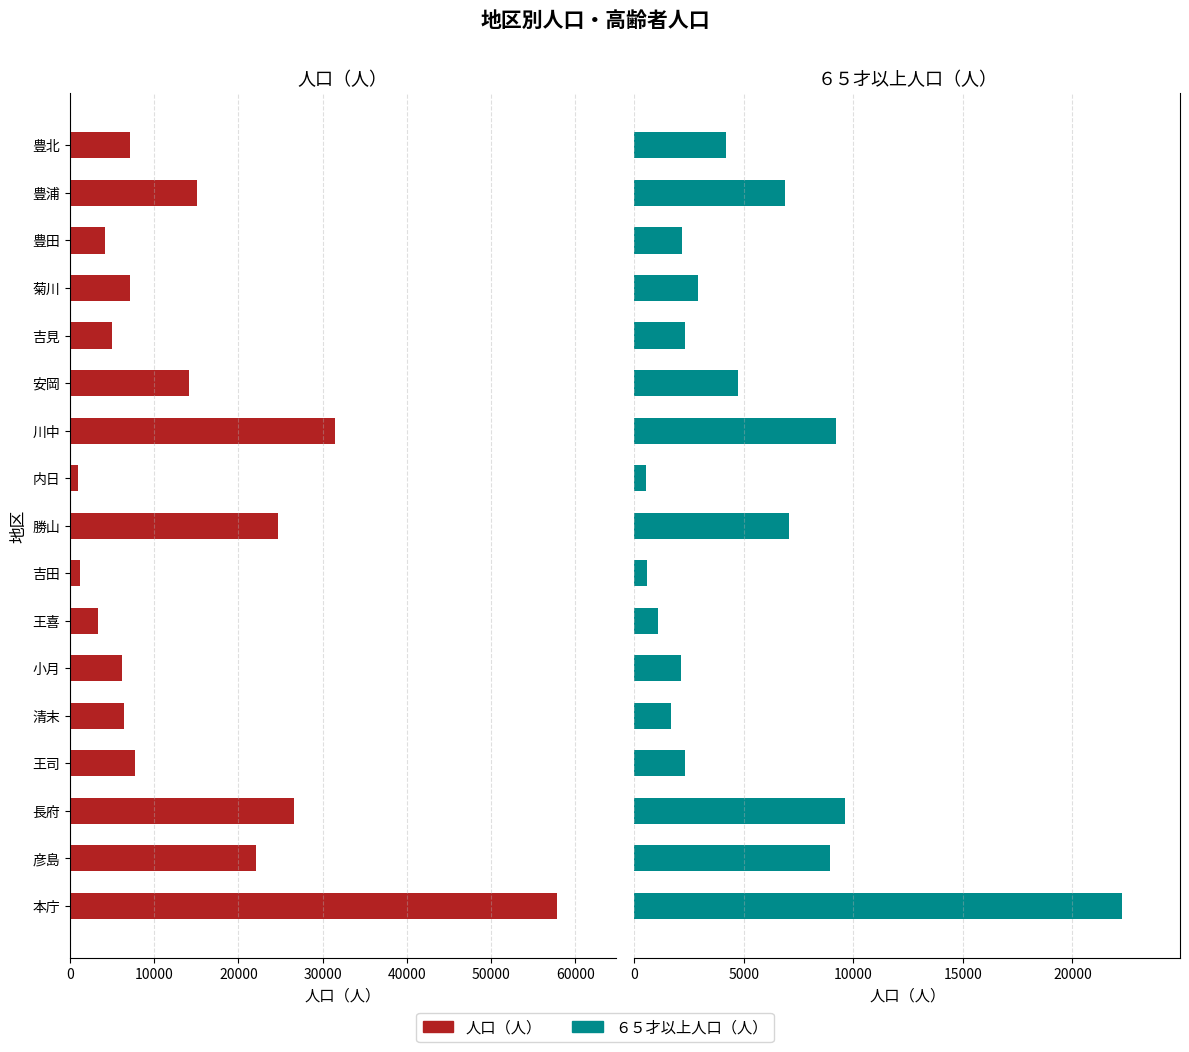

What is the sum of all ６５才以上人口（人） values?

88525